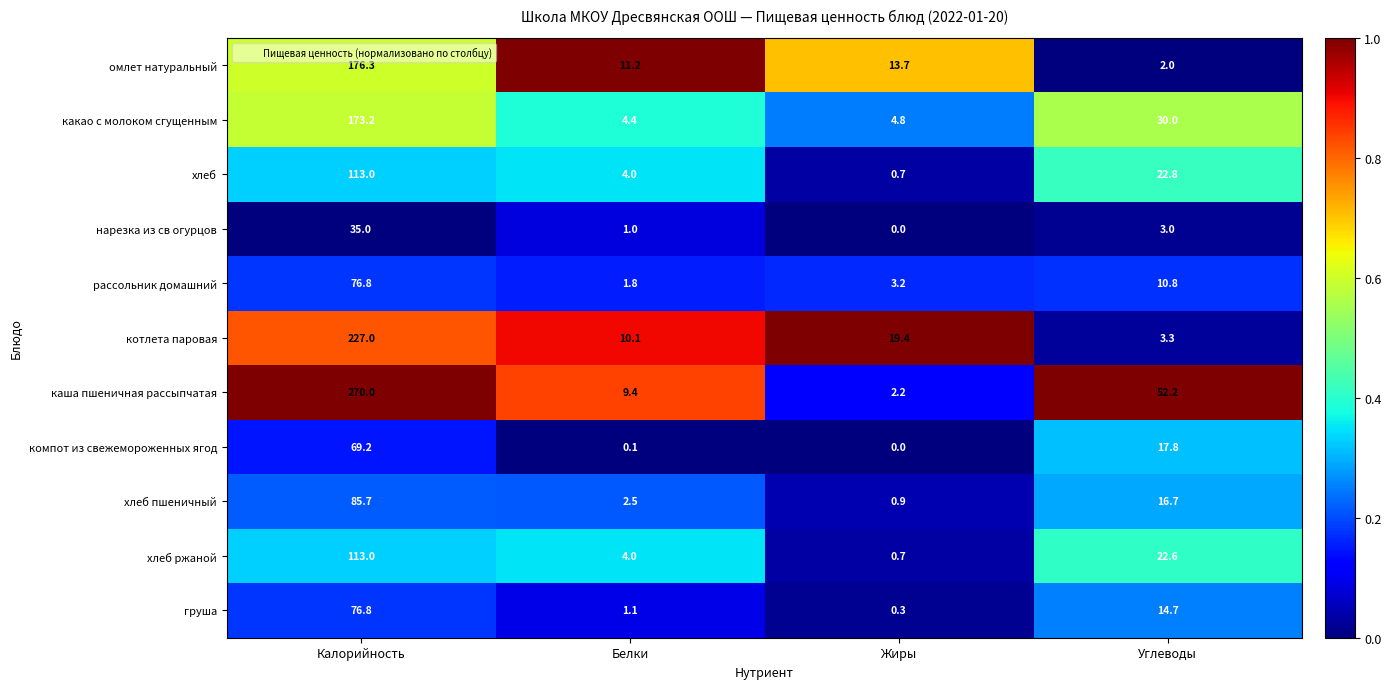

The value of хлеб ржаной at Калорийность is 55.1. True or false?

False